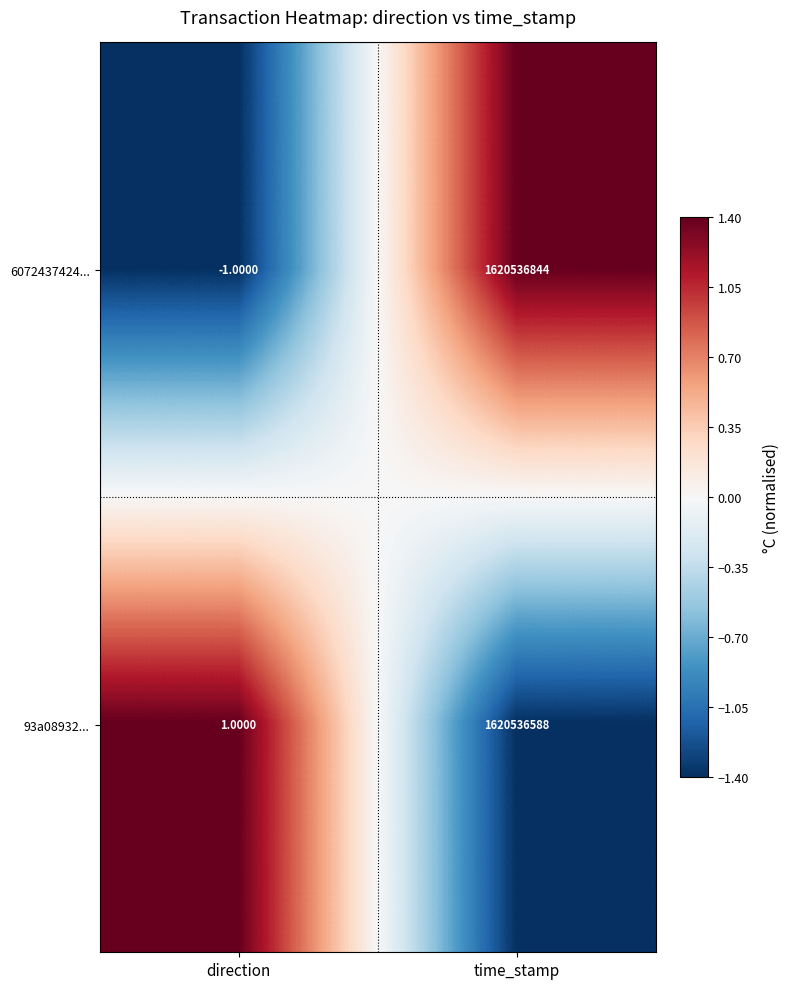

At which label is 93a08932... closest to 810268294?

direction